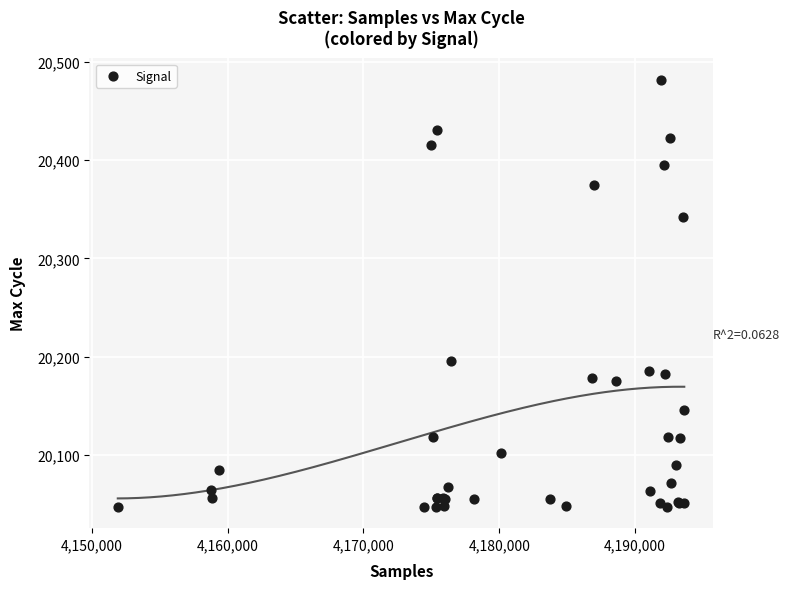

What Y value in the scatter plot is closest to 20264?

20195